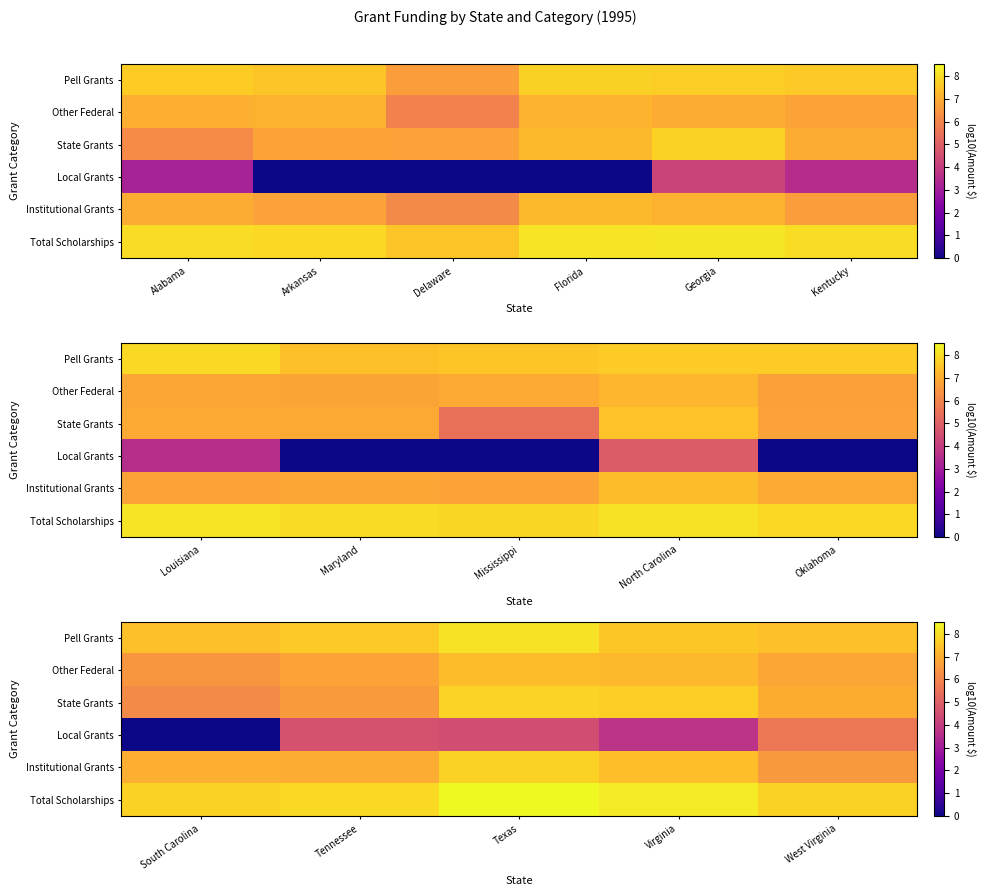

What is the lowest value of the Institutional Grants series?

6.5